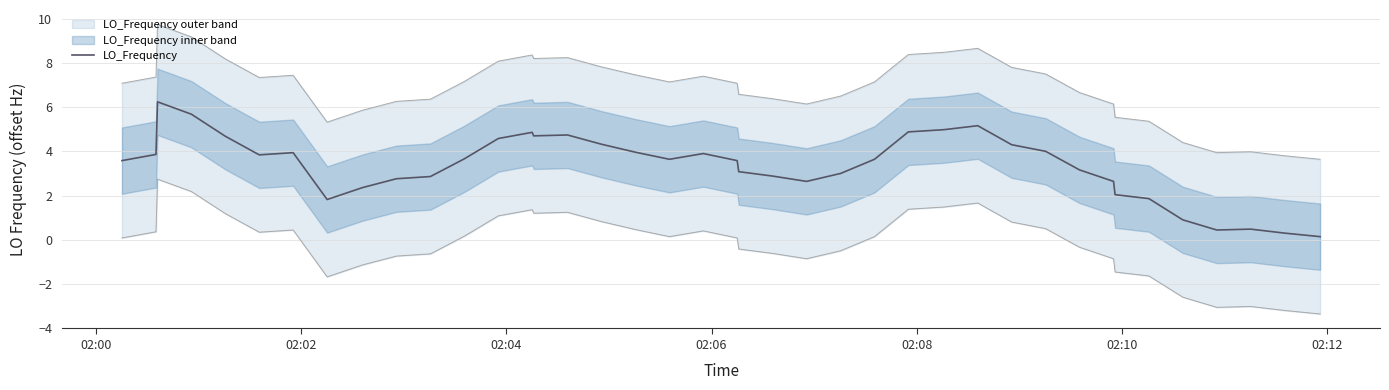

True or false: there are more than 2 points higher than both neighbors.

True